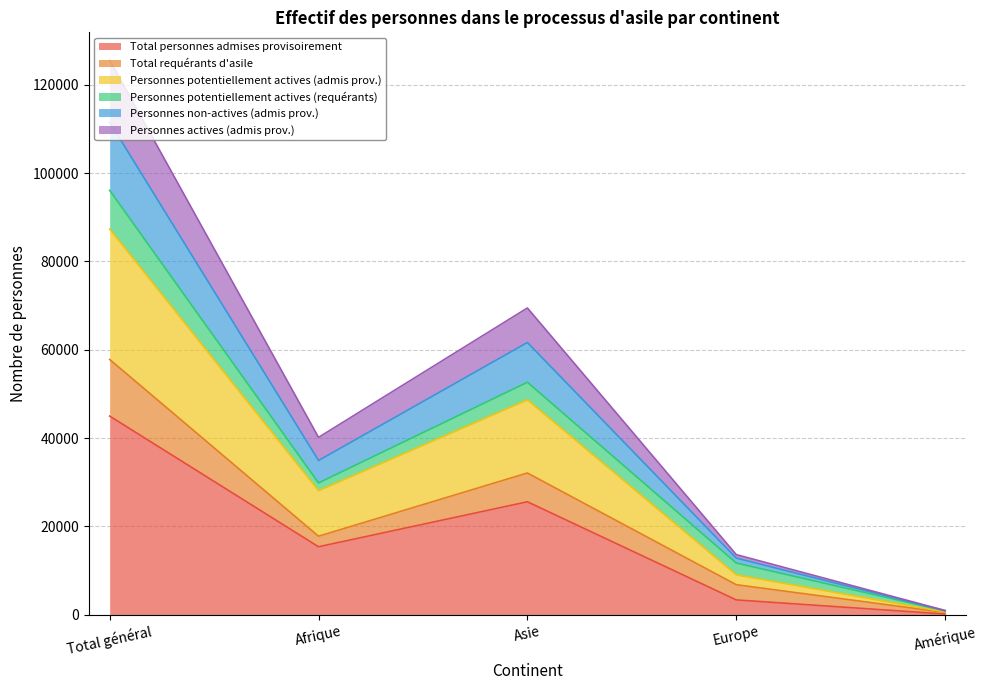

Where does the Personnes potentiellement actives (admis prov.) series first go above 28073?

Total général